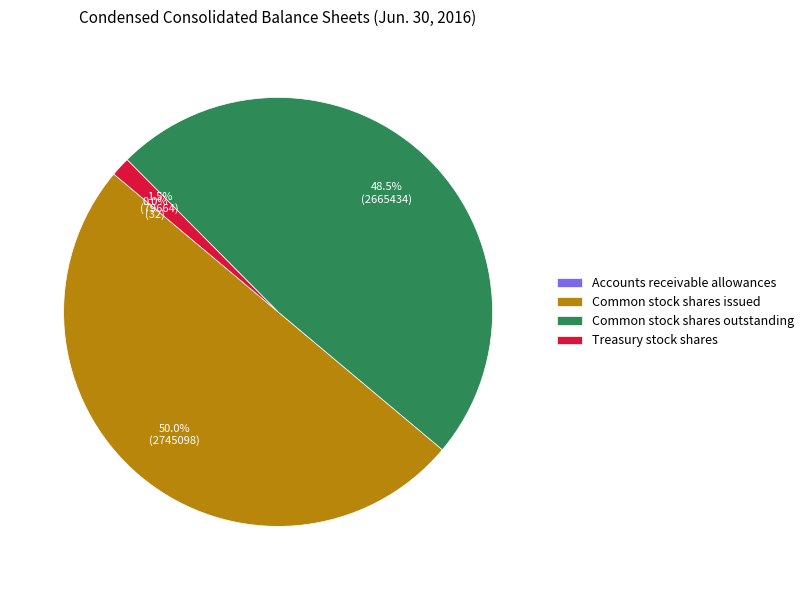

Do Common stock shares outstanding and Common stock shares issued together represent more than half of the pie?

Yes